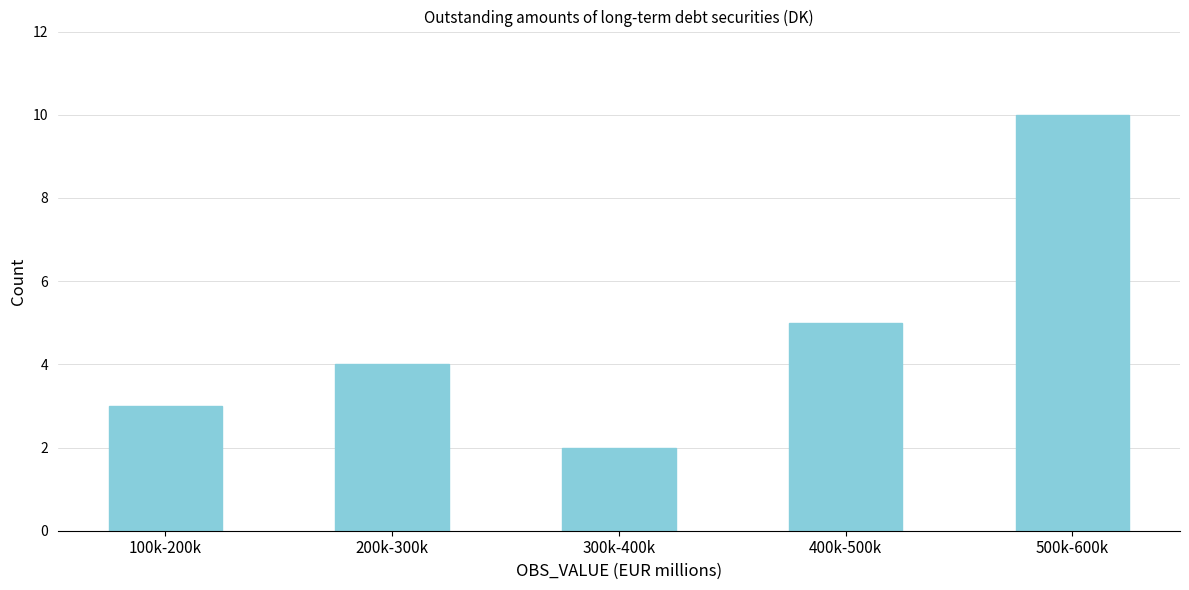

Reading left to right, list all the values displayed in this chart.

100k-200k=3	200k-300k=4	300k-400k=2	400k-500k=5	500k-600k=10